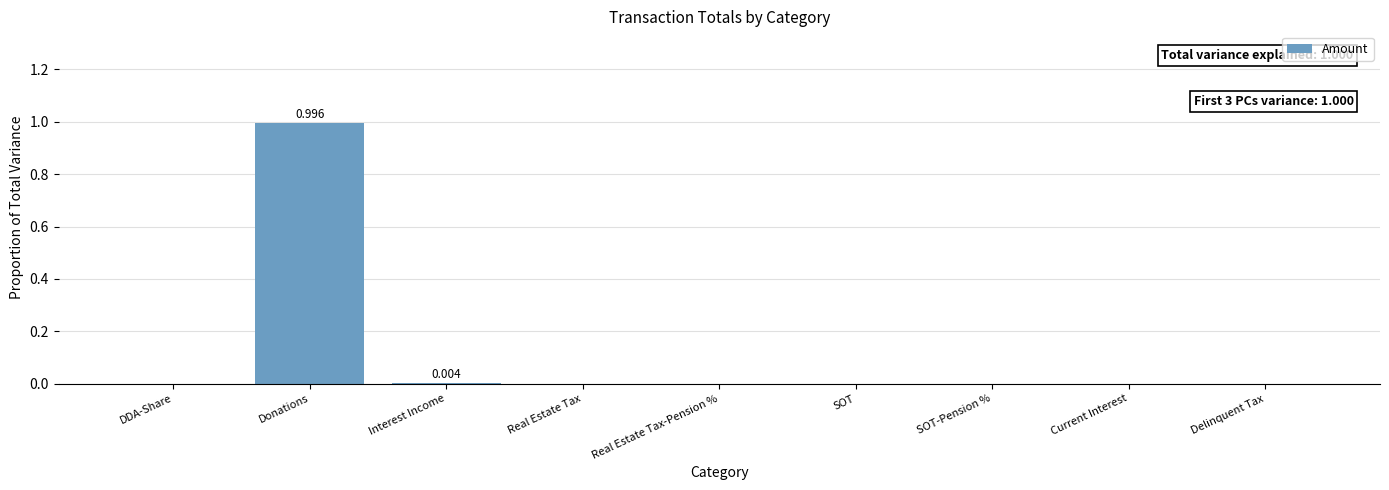

At which category does the chart reach its peak across all series?

Donations